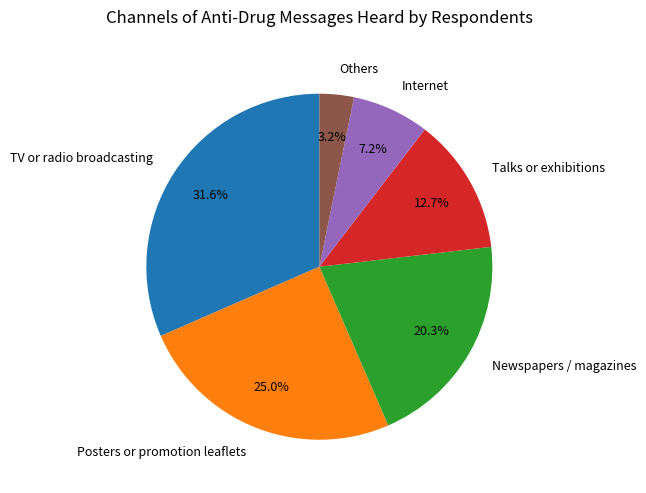

Count the number of slices in the pie.

6